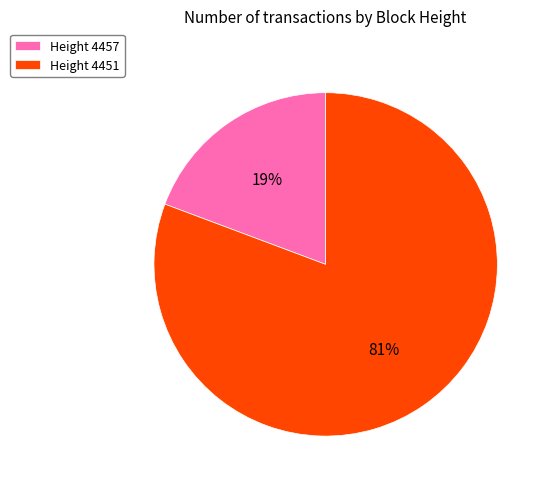

Do Height 4451 and Height 4457 together represent more than half of the pie?

Yes